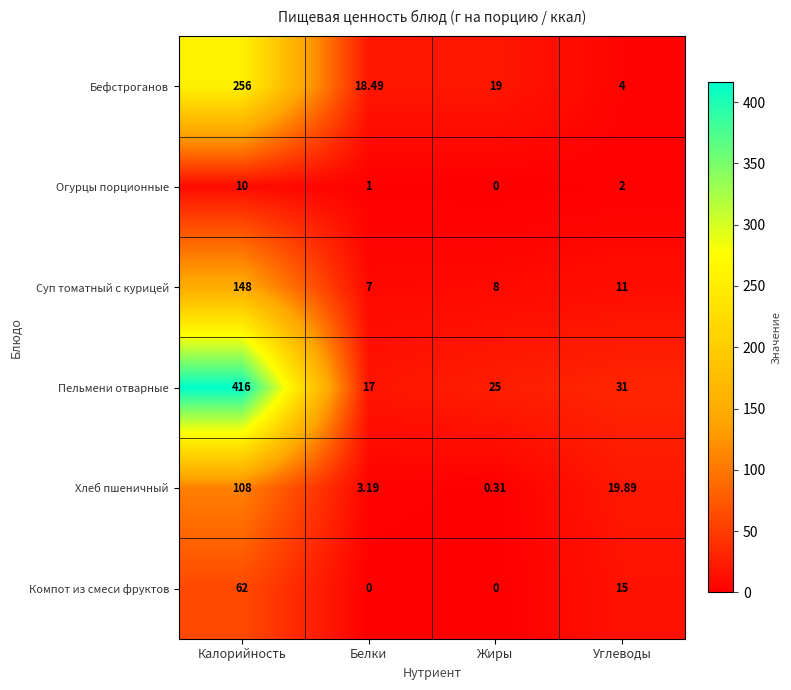

At which category is the sum across all series the highest?

Калорийность